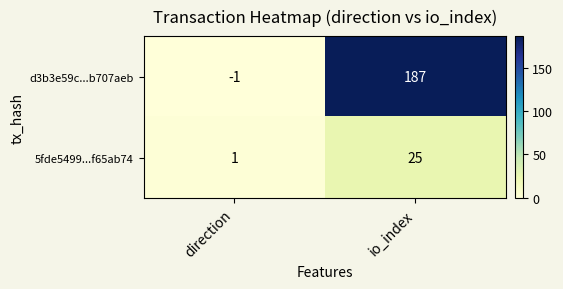

What is the spread (max minus min) of values at io_index?

162